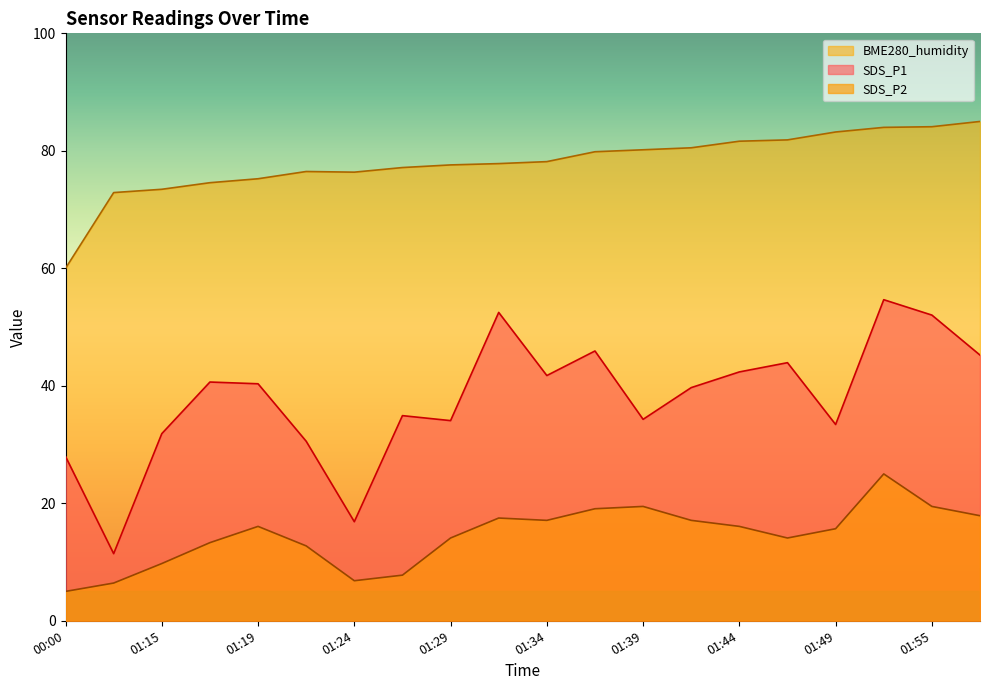

Which category has the lowest value in the BME280_humidity series?

00:00